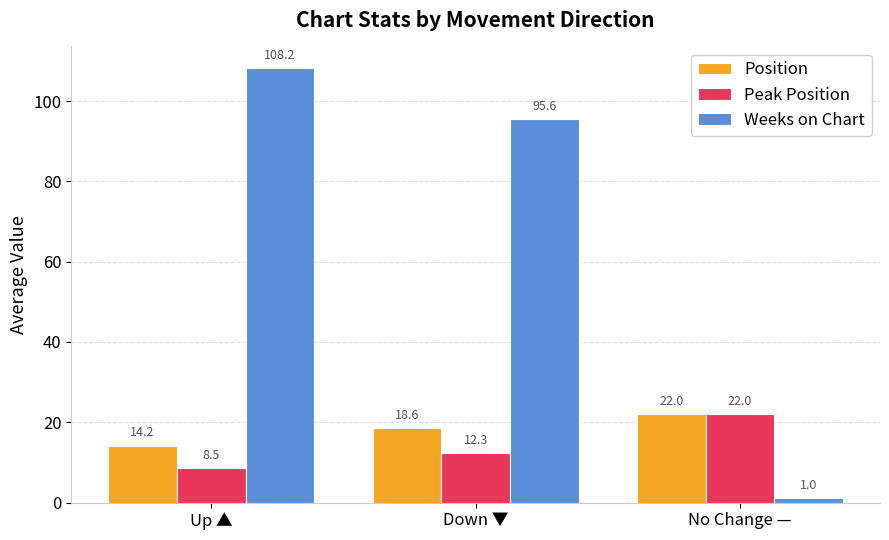

What is the sum of all Weeks on Chart values?

204.8